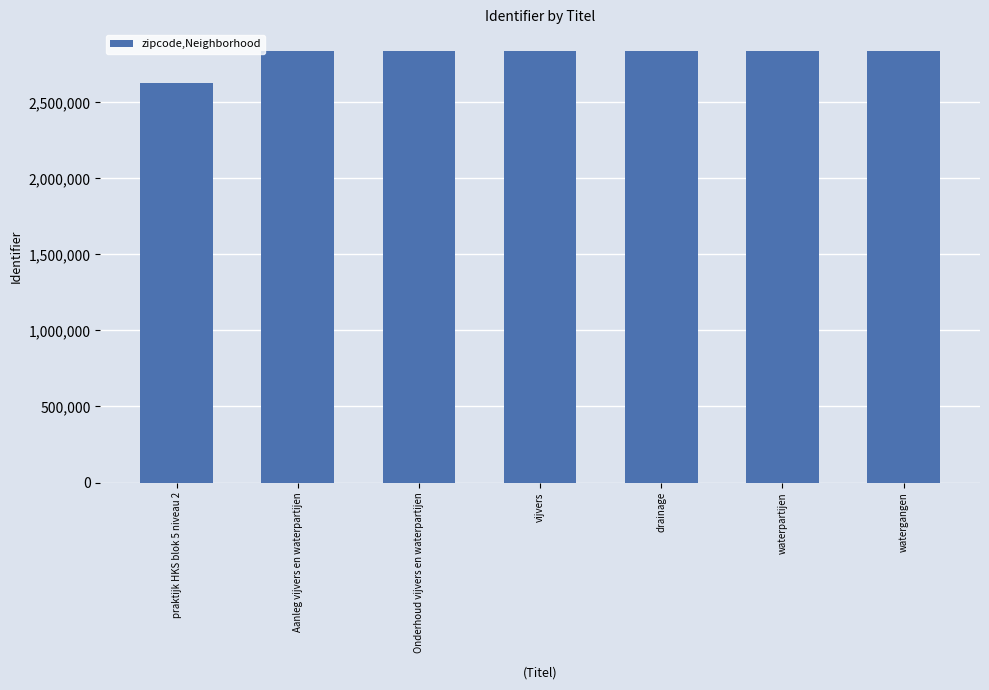

The chart shows a value of 4533617 at drainage. True or false?

False